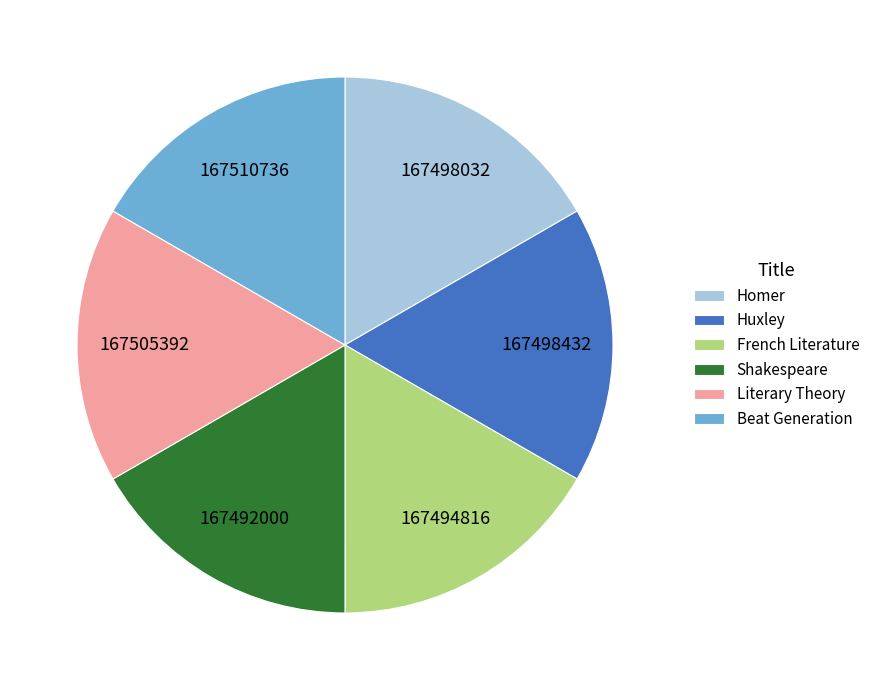

What is the ratio of the value at Shakespeare to the value at Beat Generation?

1.0